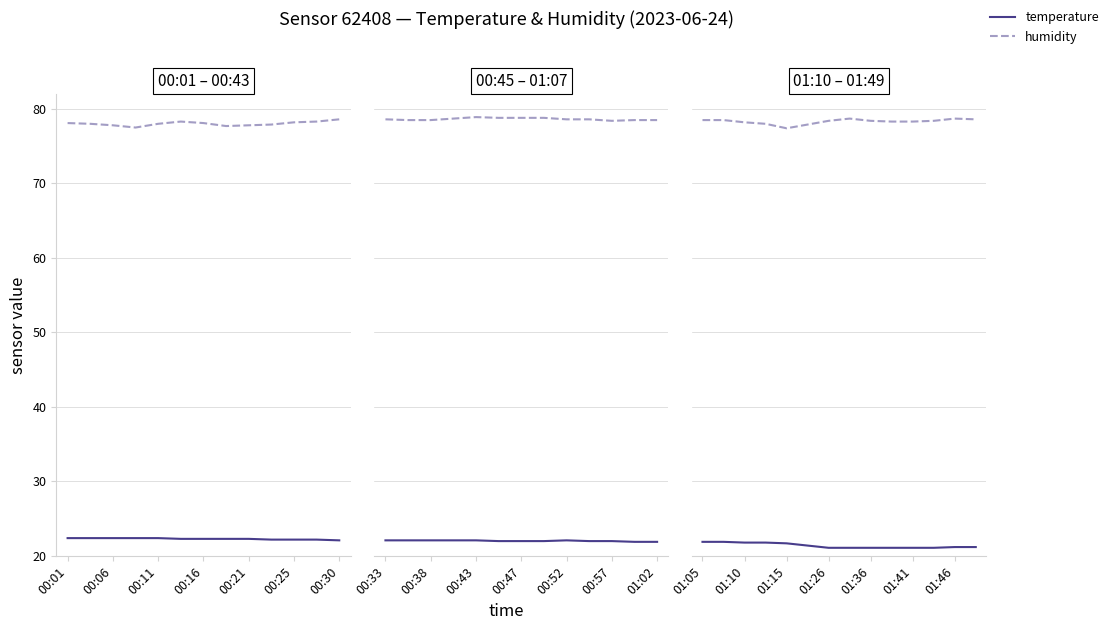

Rank the series by their maximum value, from lowest to highest.

temperature, humidity